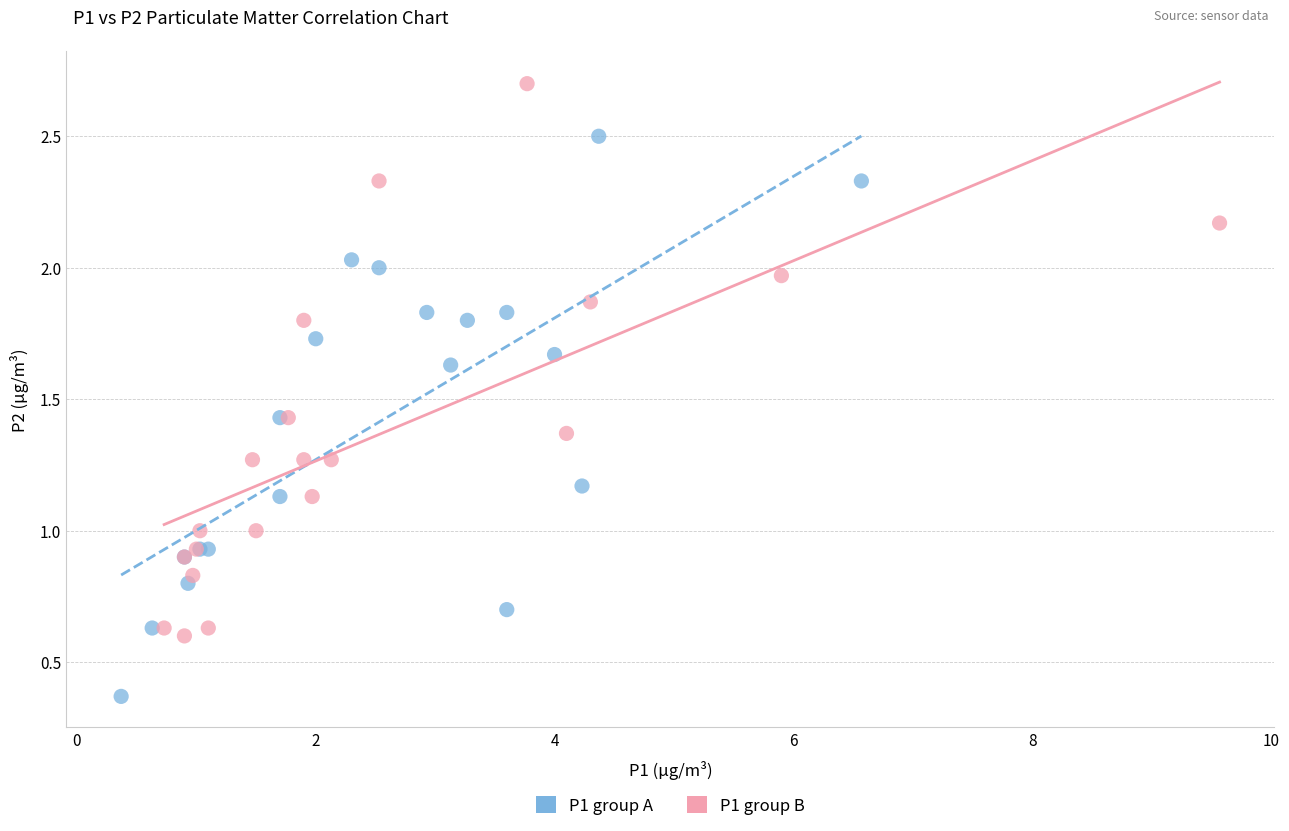

Which series reaches the maximum Y coordinate?

P1 group B